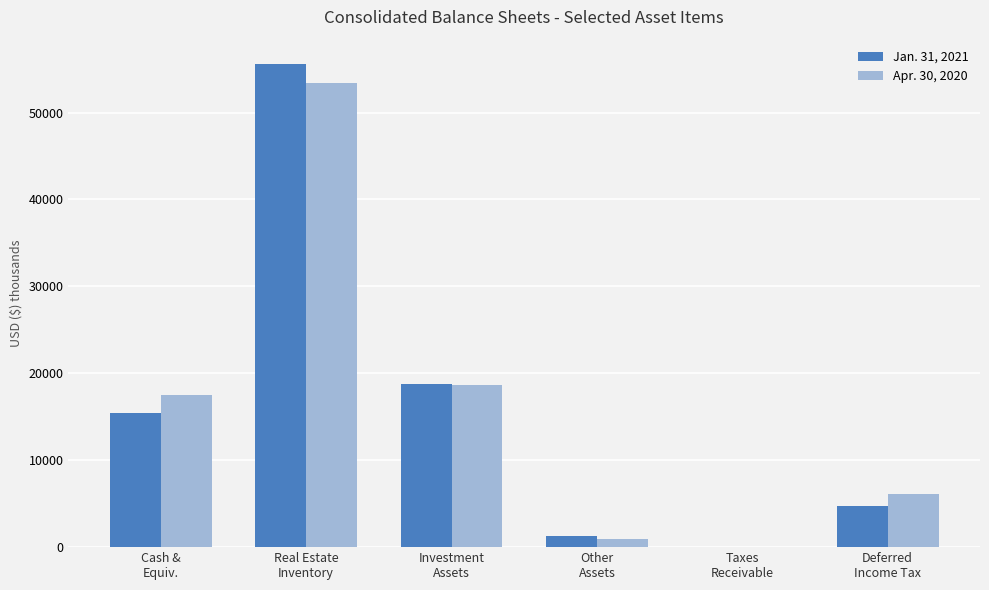

Reading right to left, list all the values displayed in this chart.

Jan. 31, 2021: Deferred
Income Tax=4779	Taxes
Receivable=57	Other
Assets=1225	Investment
Assets=18818	Real Estate
Inventory=55607	Cash &
Equiv.=15406
Apr. 30, 2020: Deferred
Income Tax=6080	Taxes
Receivable=57	Other
Assets=934	Investment
Assets=18644	Real Estate
Inventory=53449	Cash &
Equiv.=17502